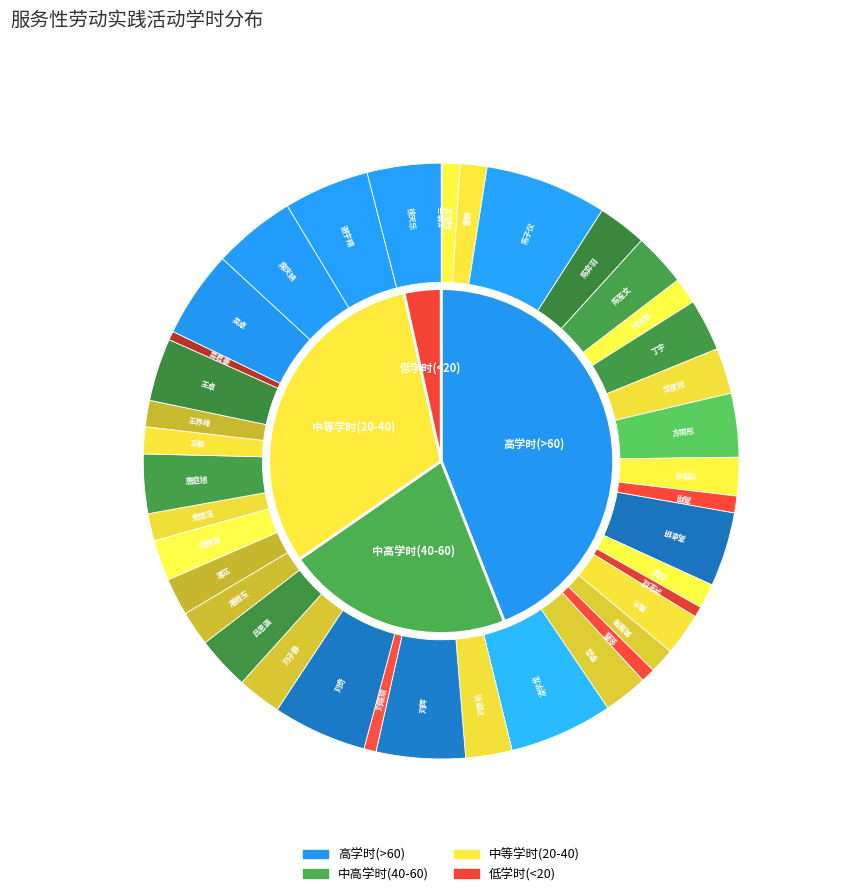

Count the number of slices in the pie.

39